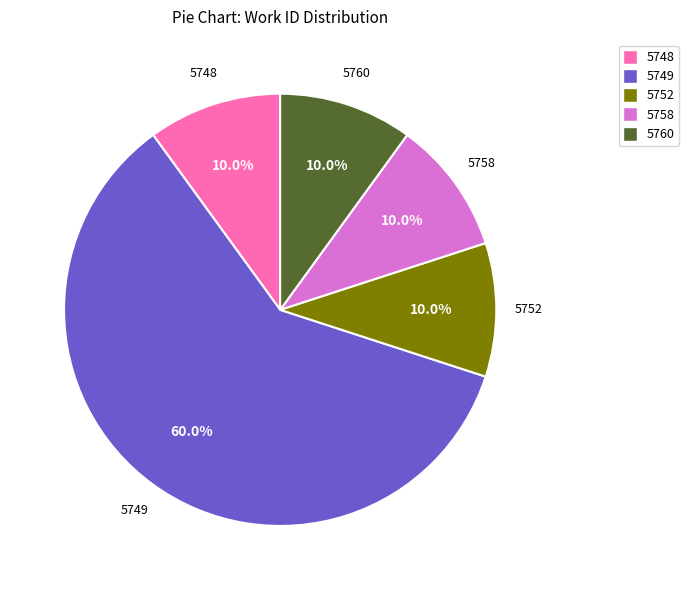

What is the largest slice in the pie chart?

5749